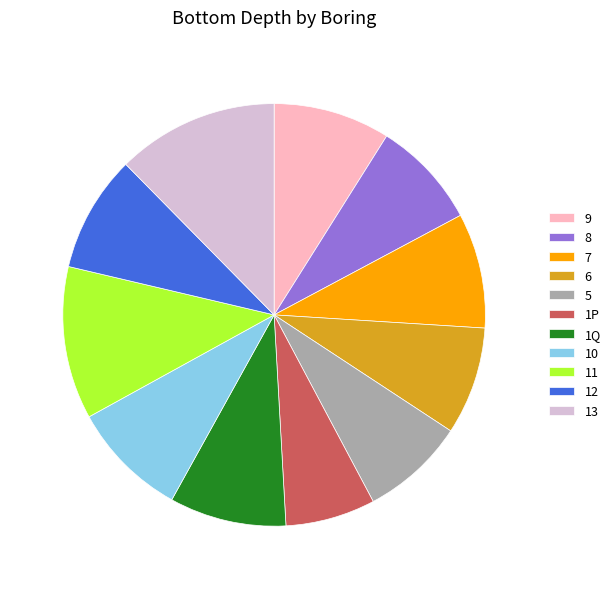

How many segments does this pie chart have?

11